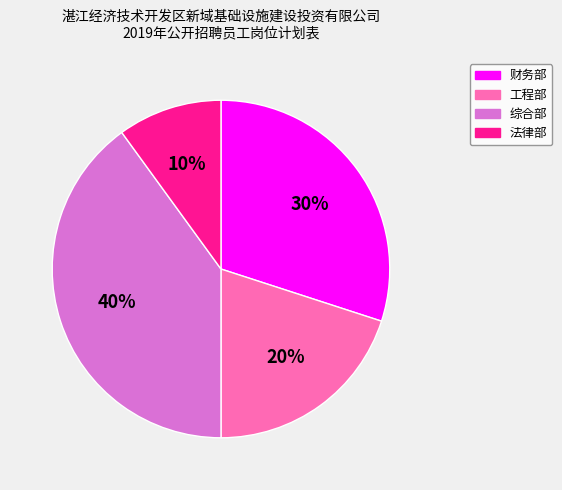

Count the number of slices in the pie.

4